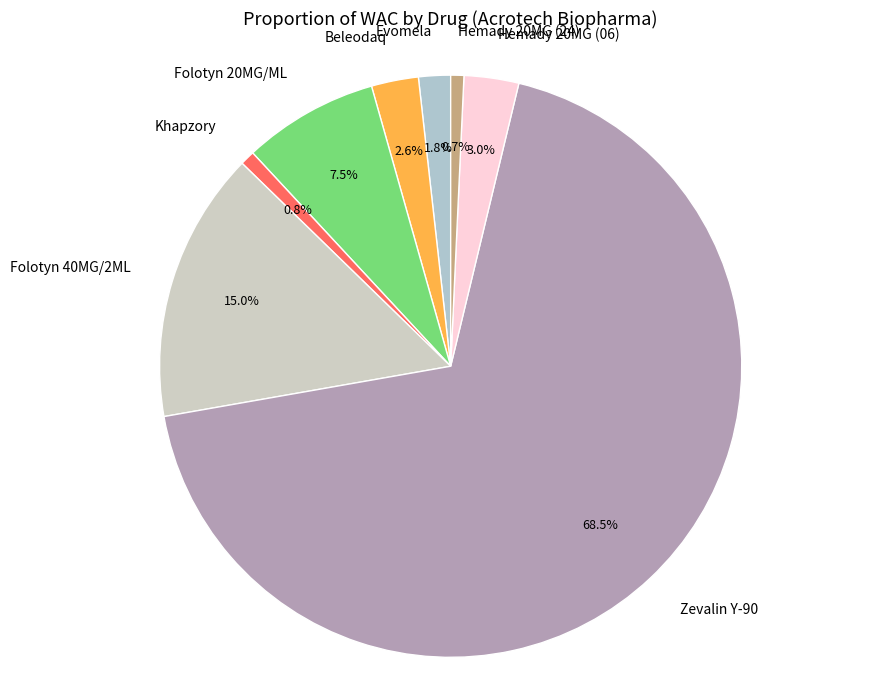

Does Zevalin Y-90 account for over 50% of the chart?

Yes